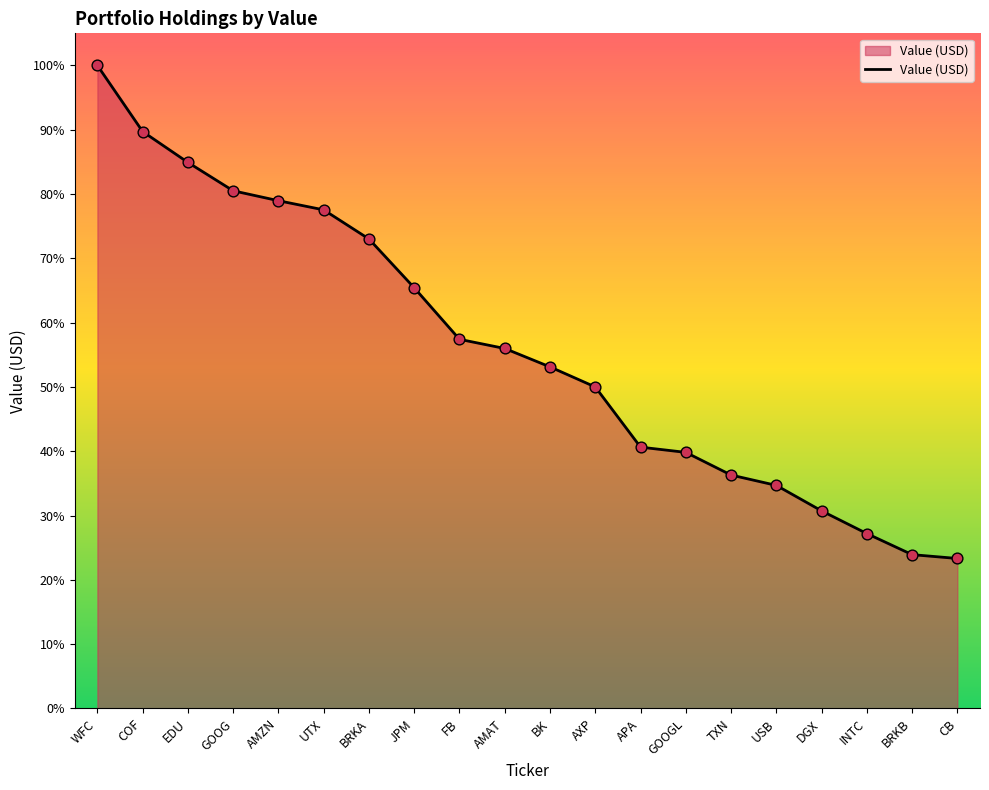

What is the change in value from FB to DGX?

-369607000